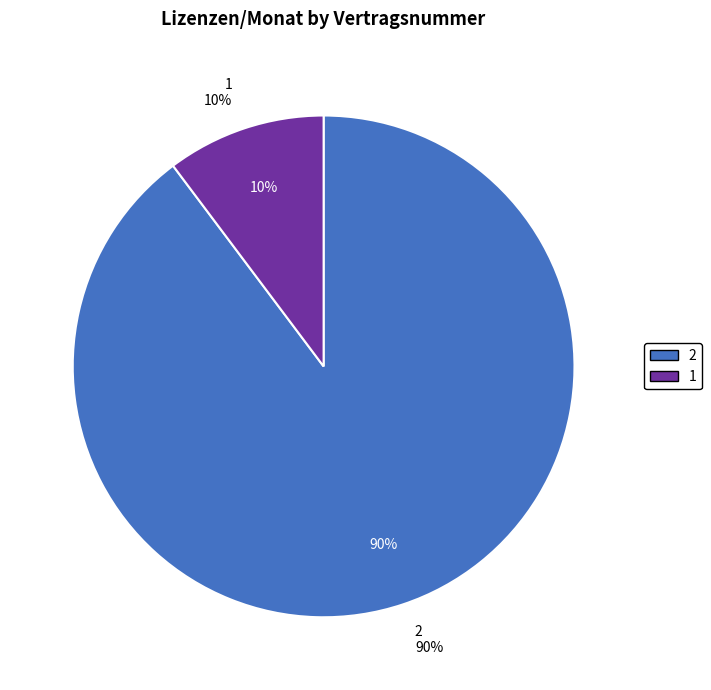

Which category has the biggest portion of the pie?

2